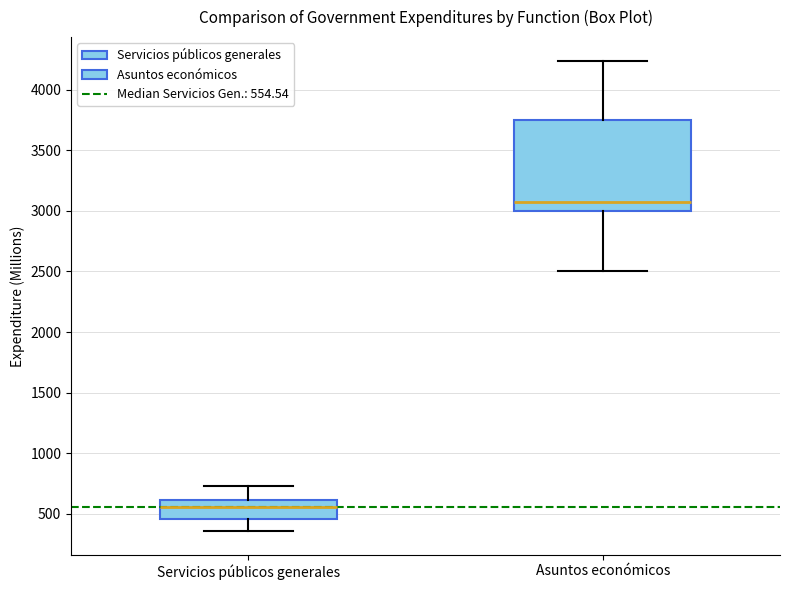

Which box is the tallest, from its lower edge to its upper edge?

Asuntos económicos